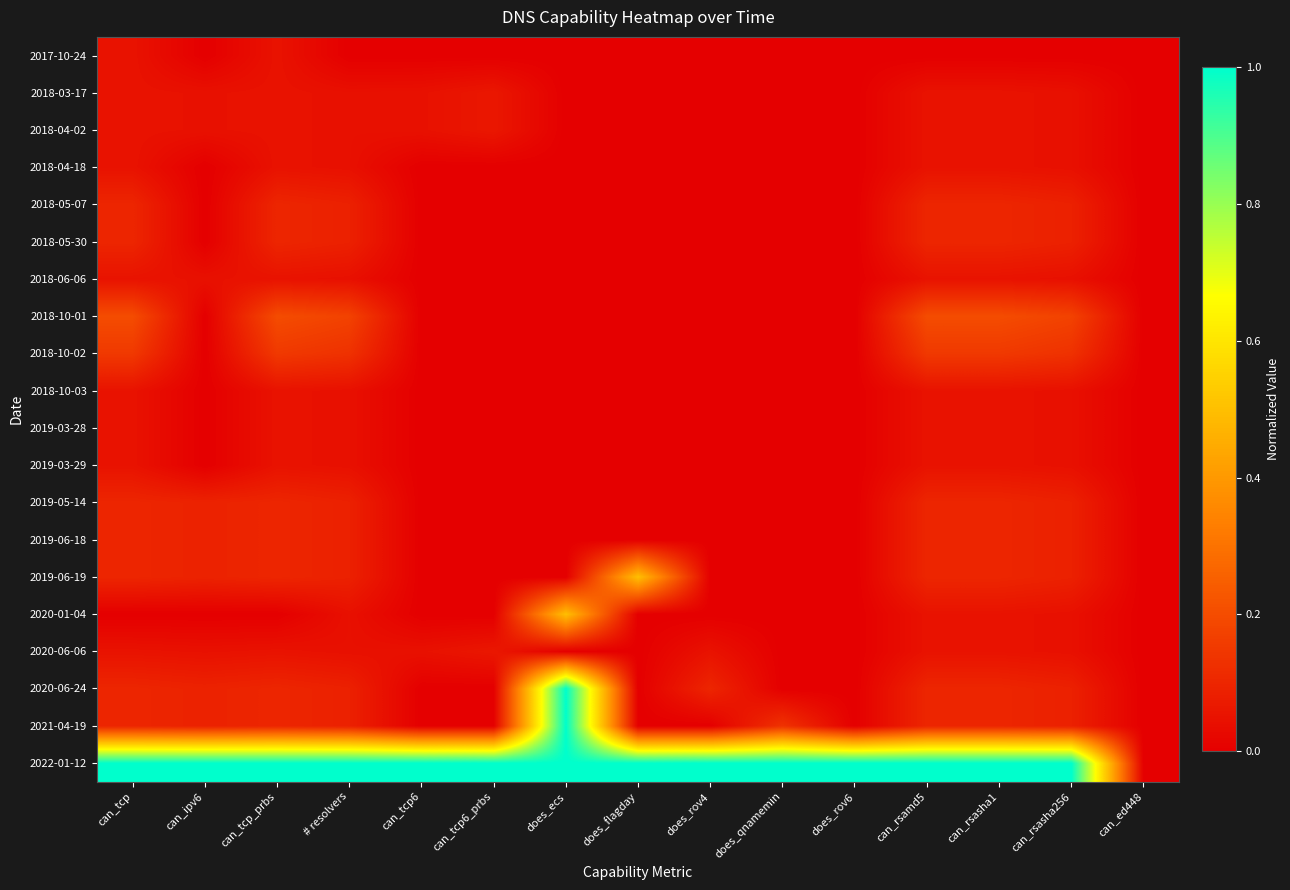

Rank the series at can_rsamd5 from highest to lowest value.

2022-01-12, 2018-10-01, 2018-10-02, 2018-05-07, 2018-05-30, 2019-05-14, 2019-06-18, 2019-06-19, 2020-06-24, 2021-04-19, 2018-03-17, 2018-04-02, 2018-04-18, 2018-06-06, 2018-10-03, 2019-03-28, 2019-03-29, 2020-01-04, 2020-06-06, 2017-10-24